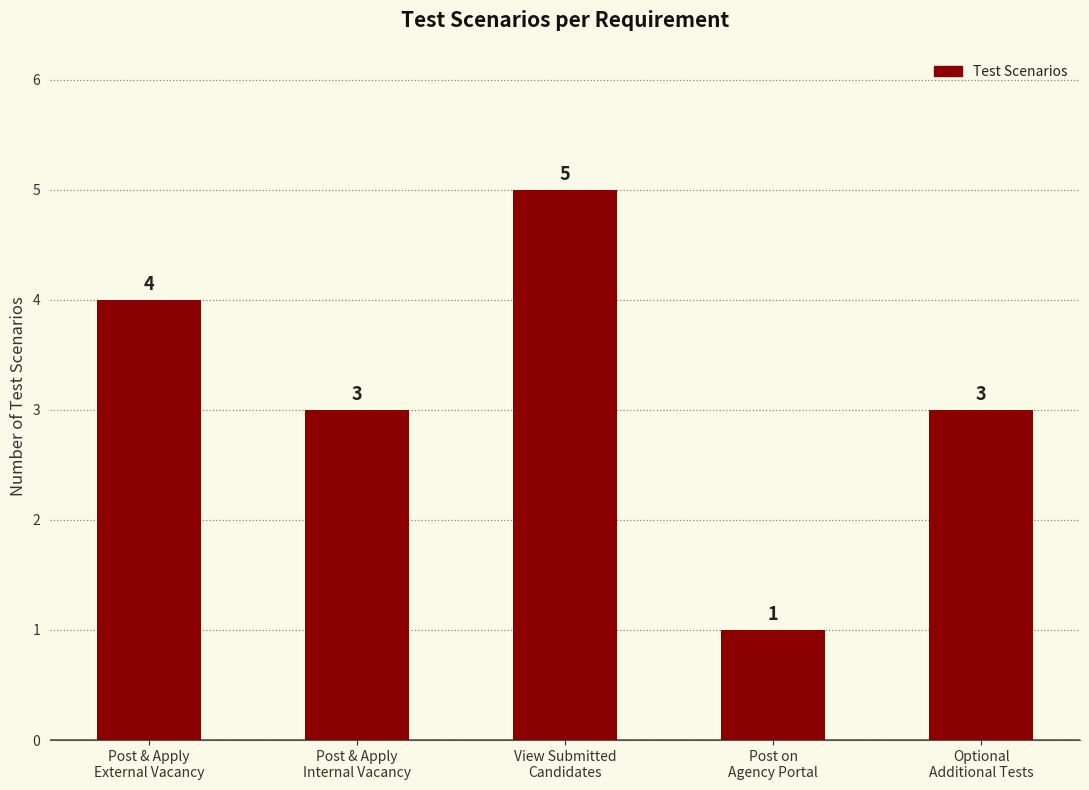

Does the chart contain stacked bars?

No